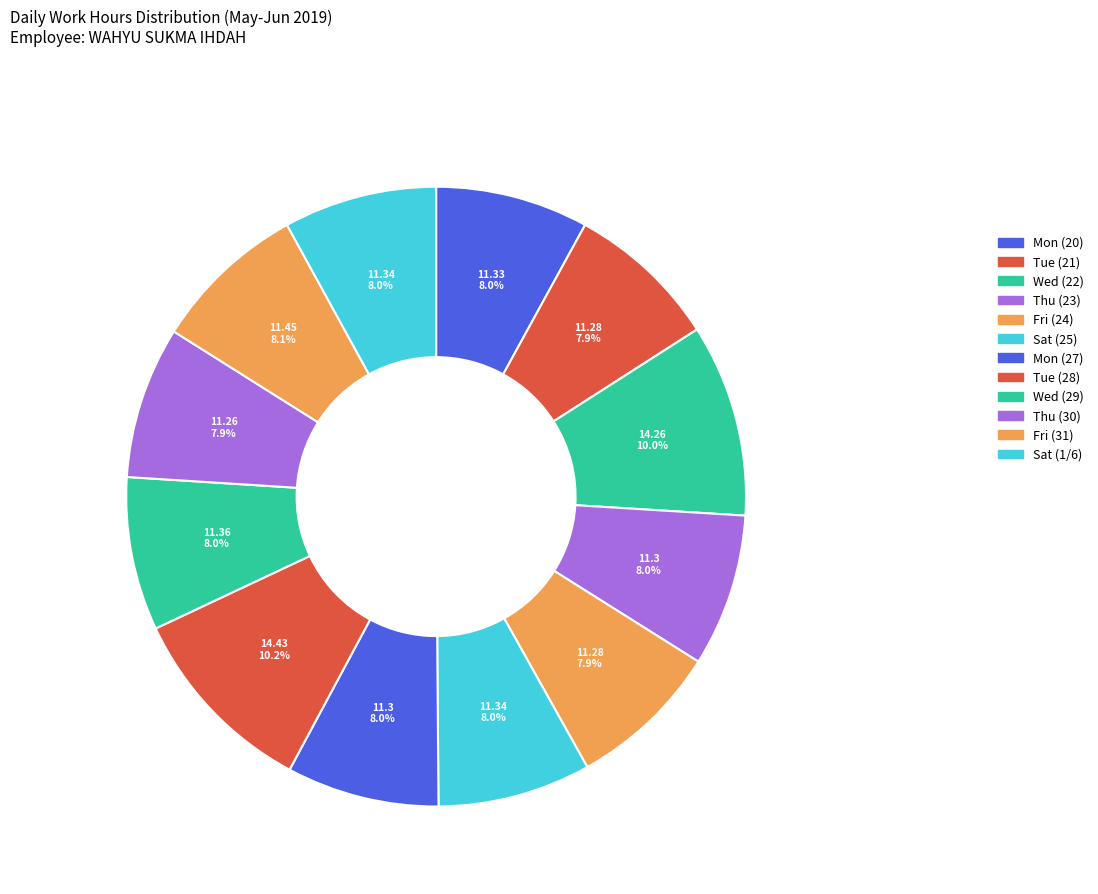

What is the smallest slice in the pie chart?

Thu (30)